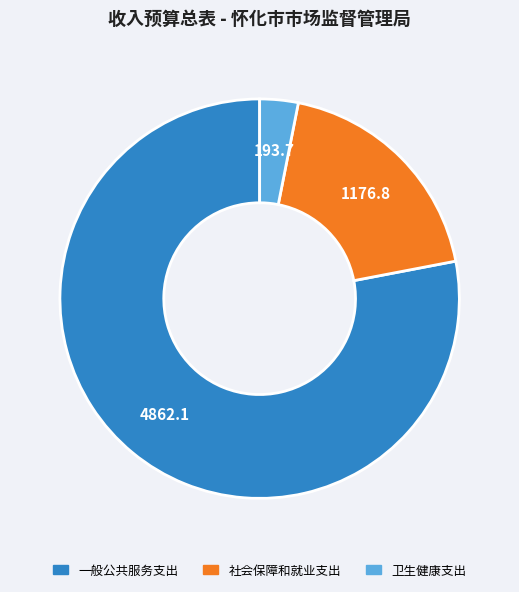

How many segments does this pie chart have?

3